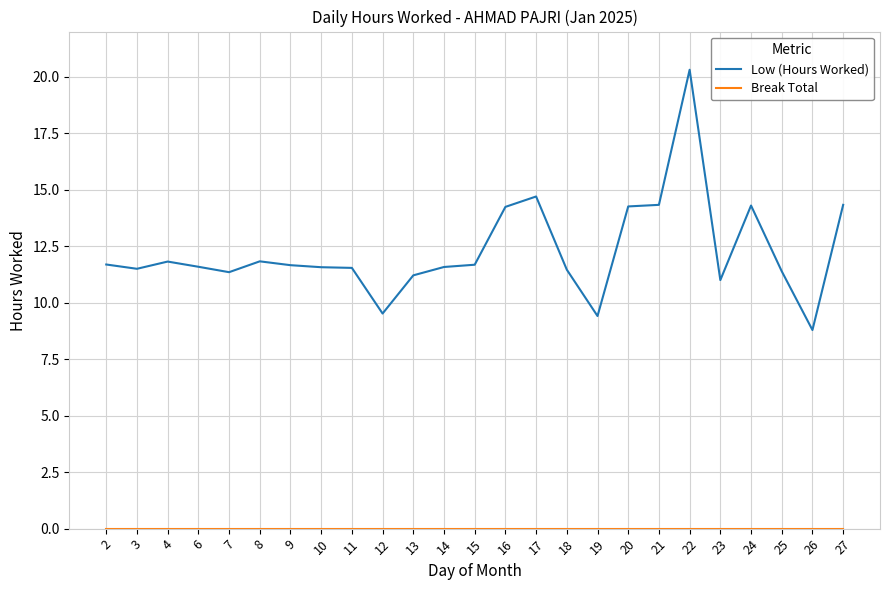

The Low (Hours Worked) series shows 9.5 at 12. True or false?

True